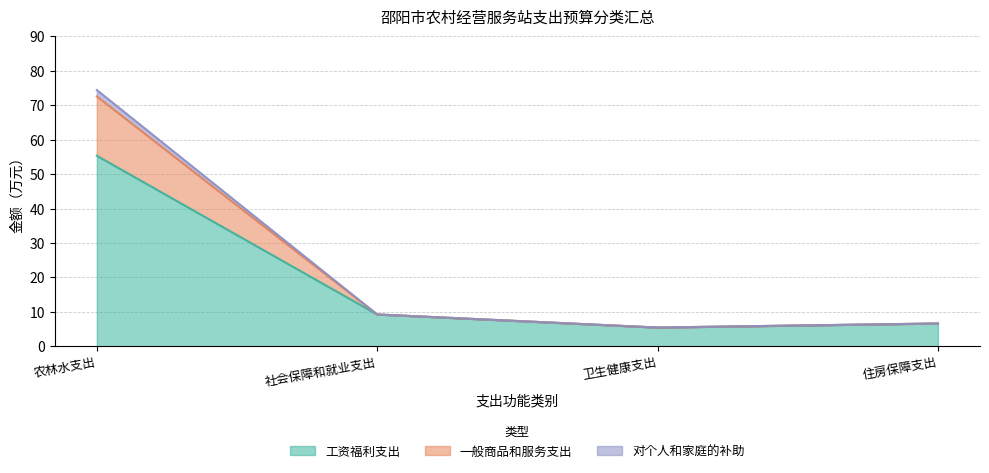

How many values in the 基本支出合计 series are below 9?

2